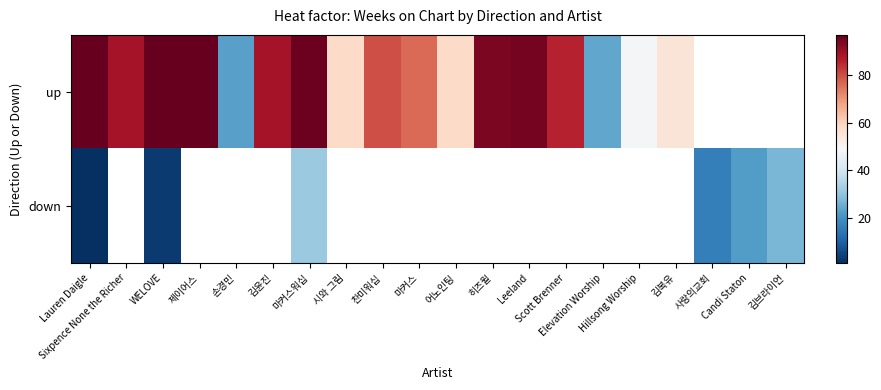

Rank the series by their average value, from highest to lowest.

up, down